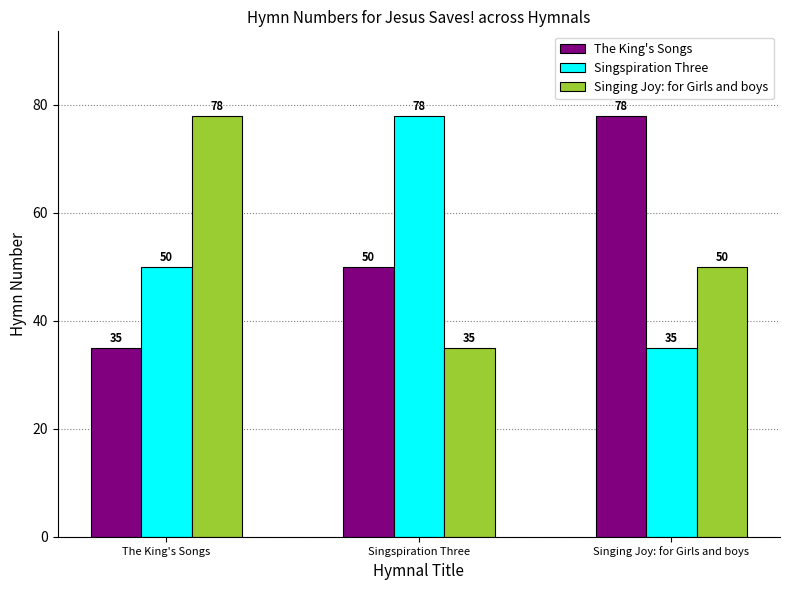

How many data points in Singing Joy: for Girls and boys are less than 50?

1